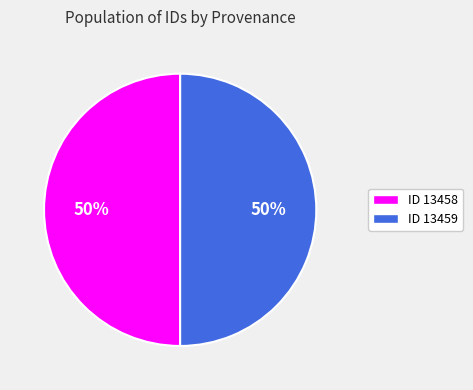

To the nearest percent, what portion does ID 13459 represent?

50%